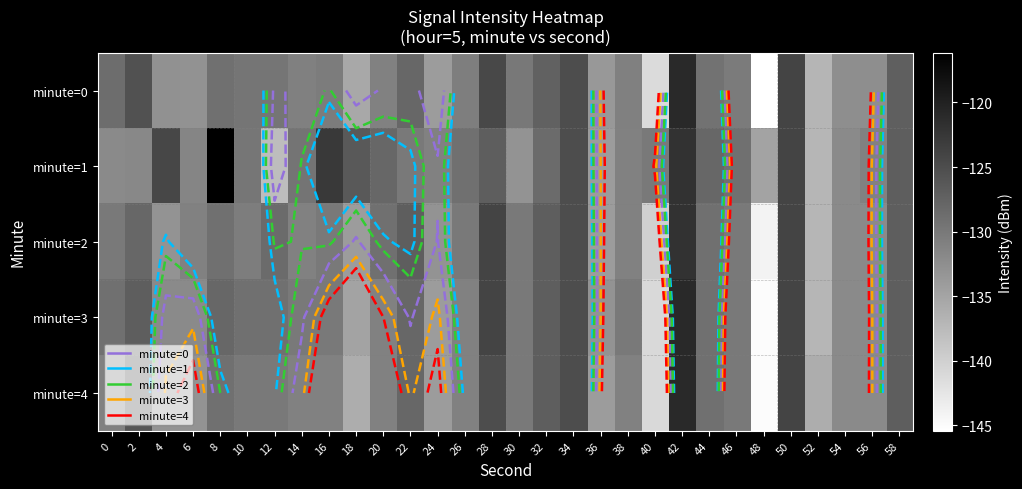

Is the value of minute=2 at 6 greater than the value of minute=0 at 34?

No